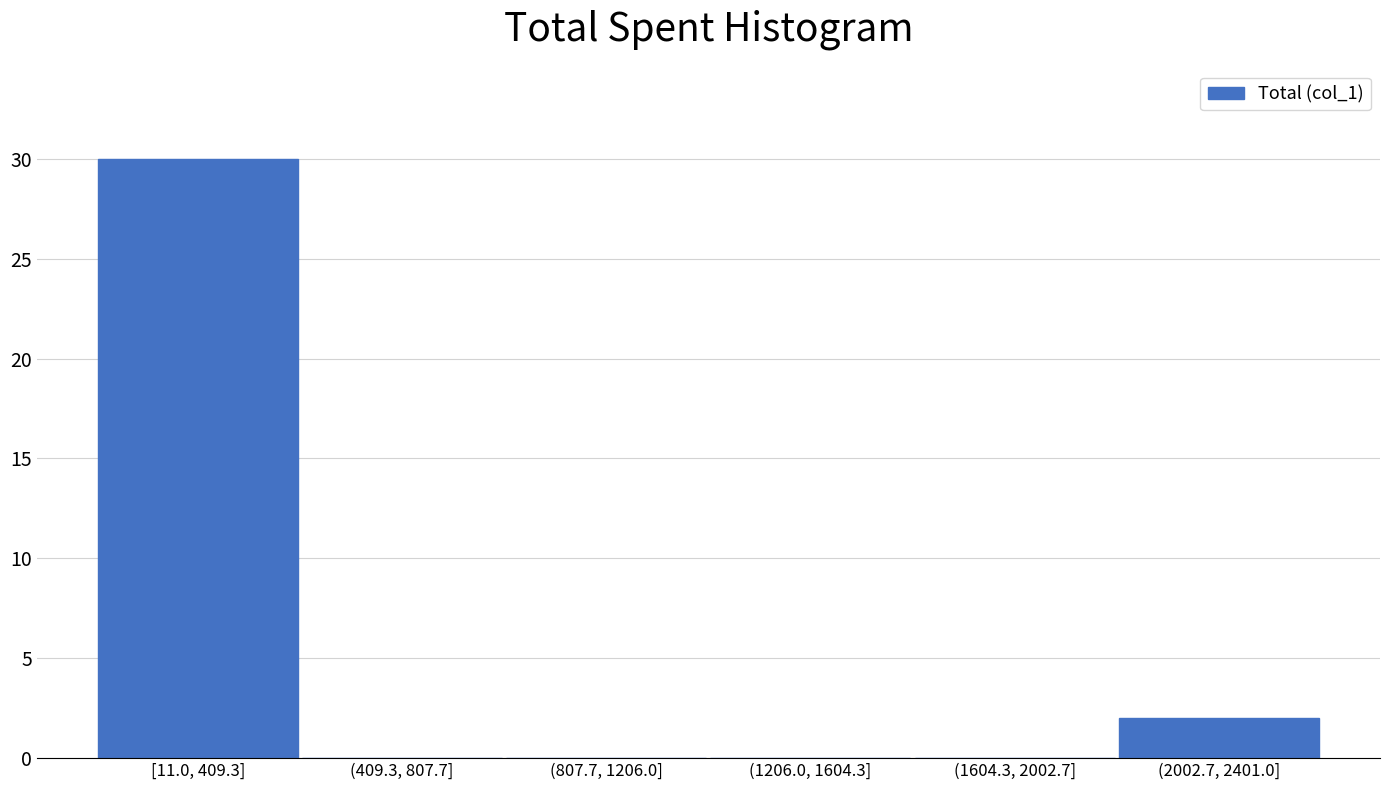

Reading left to right, extract all data points from this chart.

[11.0, 409.3]=30	(409.3, 807.7]=0	(807.7, 1206.0]=0	(1206.0, 1604.3]=0	(1604.3, 2002.7]=0	(2002.7, 2401.0]=2